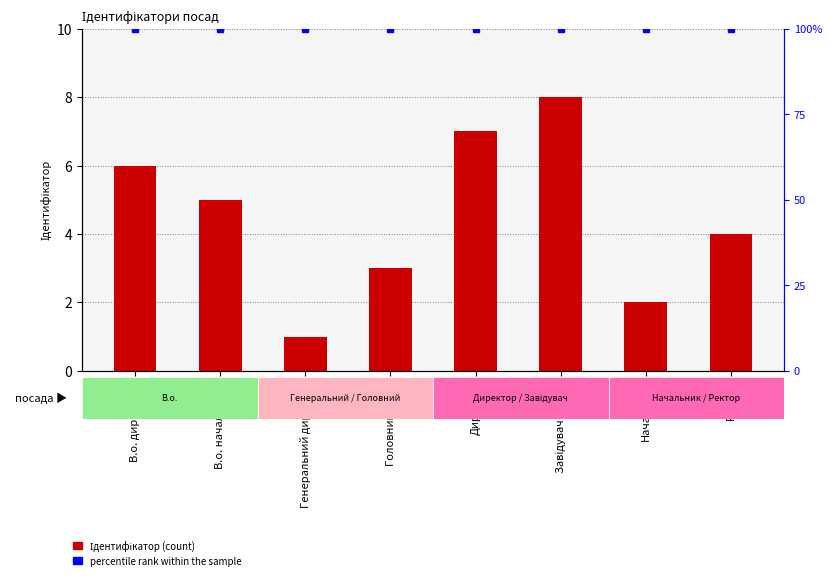

Reading left to right, list all the values displayed in this chart.

Ідентифікатор: В.о. директора=6	В.о. начальника=5	Генеральний директор=1	Головний лікар=3	Директор=7	Завідувач філією=8	Начальник=2	Ректор=4
percentile rank within the sample: В.о. директора=100	В.о. начальника=100	Генеральний директор=100	Головний лікар=100	Директор=100	Завідувач філією=100	Начальник=100	Ректор=100